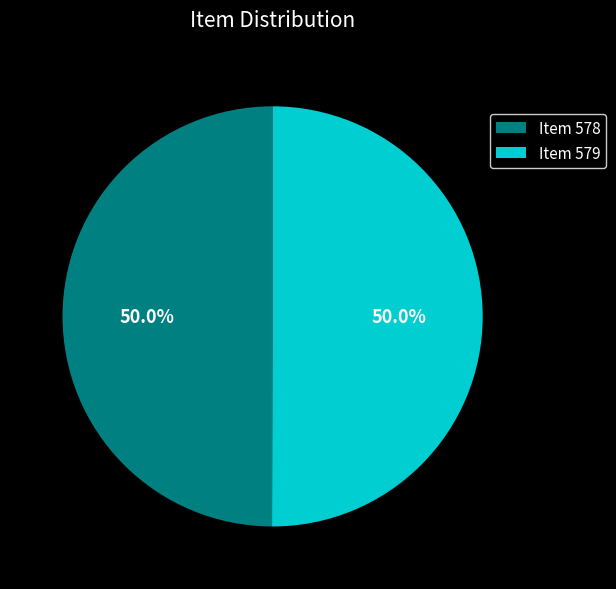

What percentage do Item 579 and Item 578 together represent?

100.0%